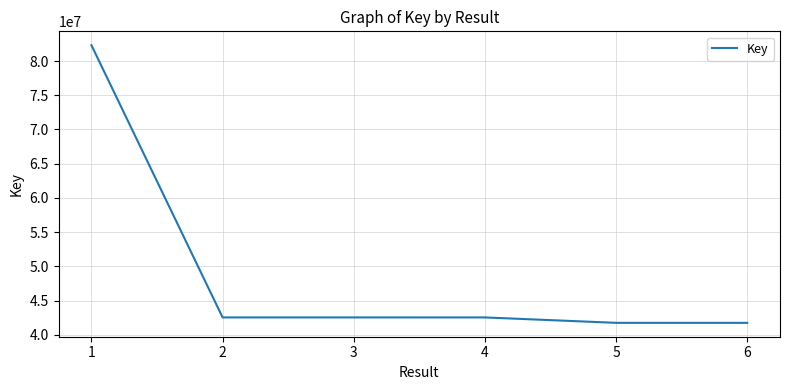

The value at 6 is 41744112. True or false?

True